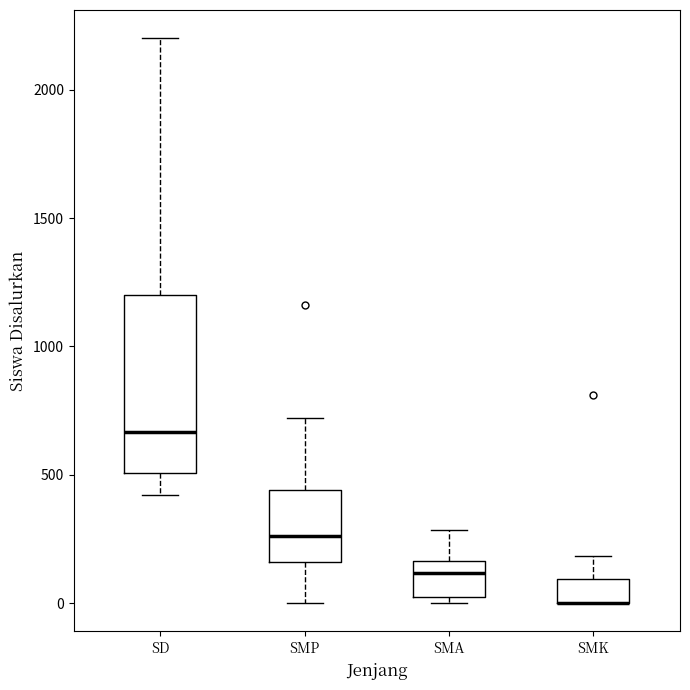

Reading left to right, transcribe this box plot: for each box, give where its median line is, the range the box spans, and where its two whiskers end, as read against the y-axis. The values are not printed on the chart, so give them approximately, as read against the axis.

SD: median 650, box 500 to 1200, whiskers 400 to 2200
SMP: median 250, box 150 to 450, whiskers 0 to 700
SMA: median 100, box 0 to 150, whiskers 0 (just below the box's lower edge) to 300
SMK: median 0 (drawn on the box's lower edge), box 0 to 100, whiskers 0 to 200